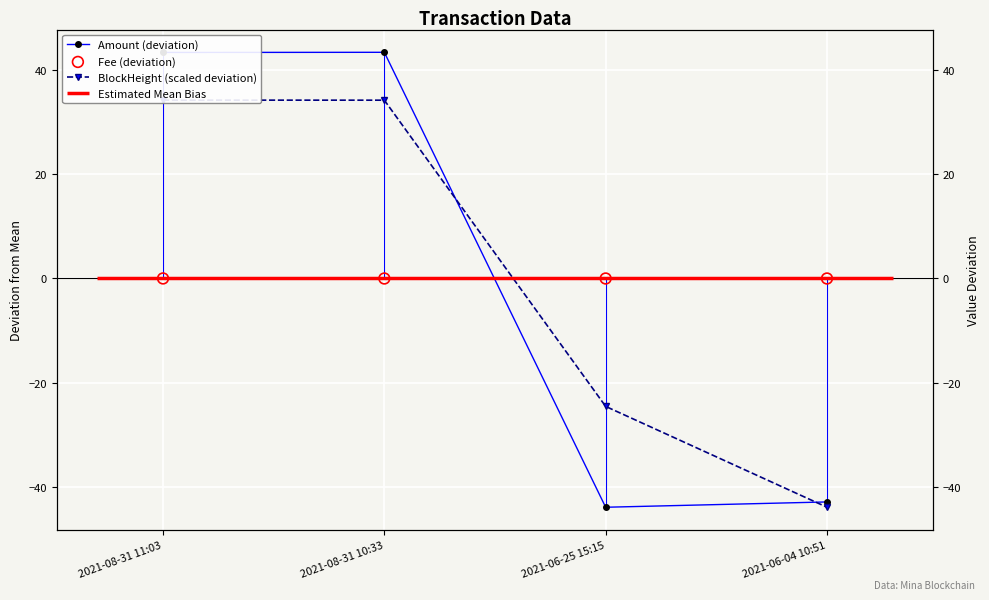

At how many categories does at least one series exceed -27?

4